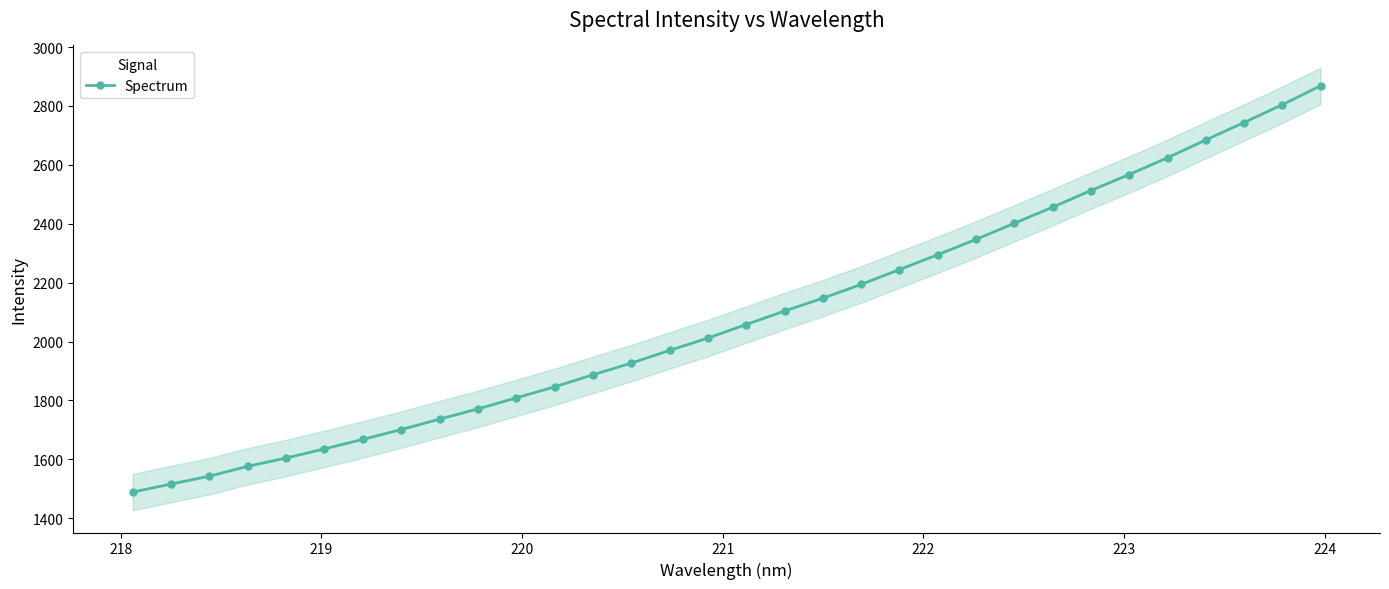

What is the maximum value for Spectrum?

2868.6